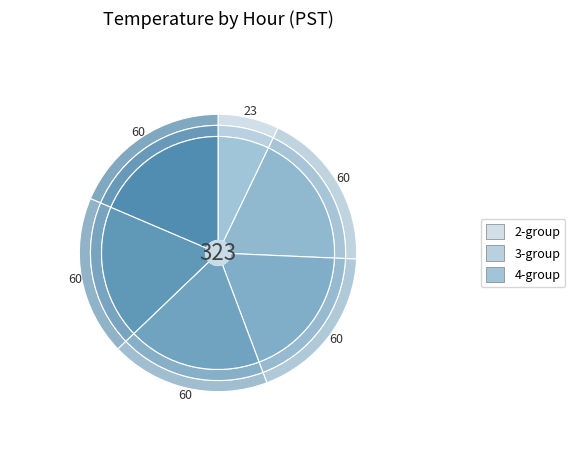

What percentage do Hour 10 and Hour 9 together represent?

34.5%